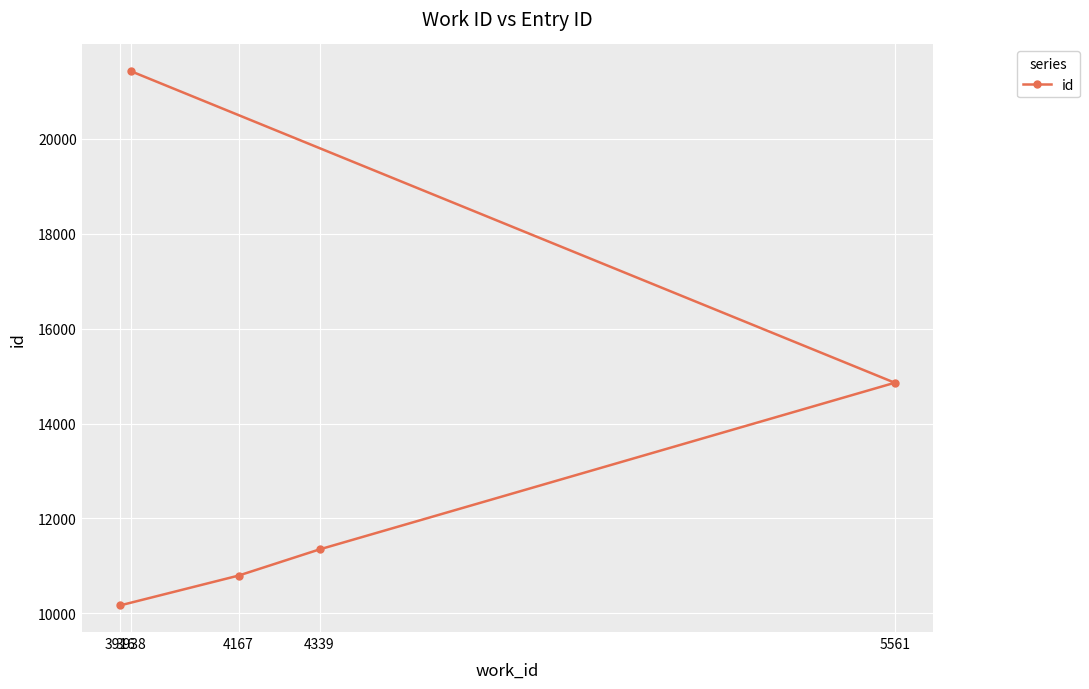

At which category does the chart reach its peak across all series?

3938